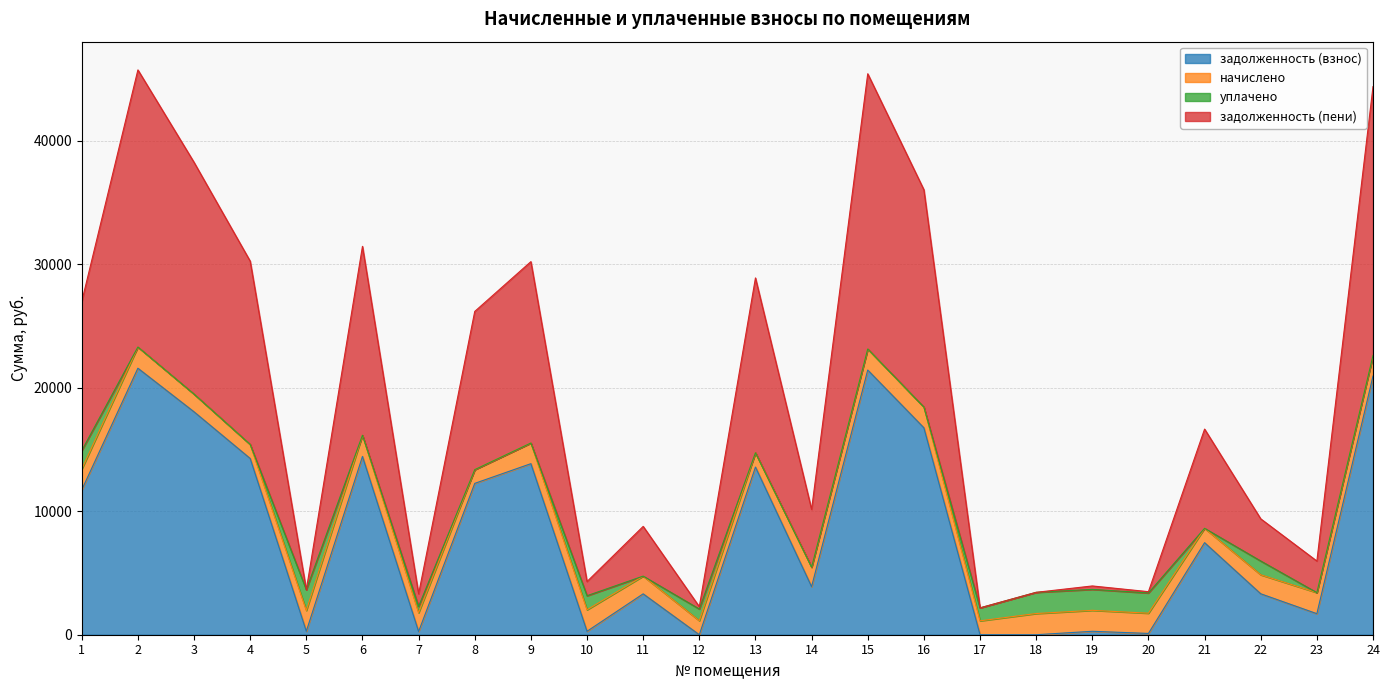

At which label does задолженность (взнос) first exceed 7452?

1